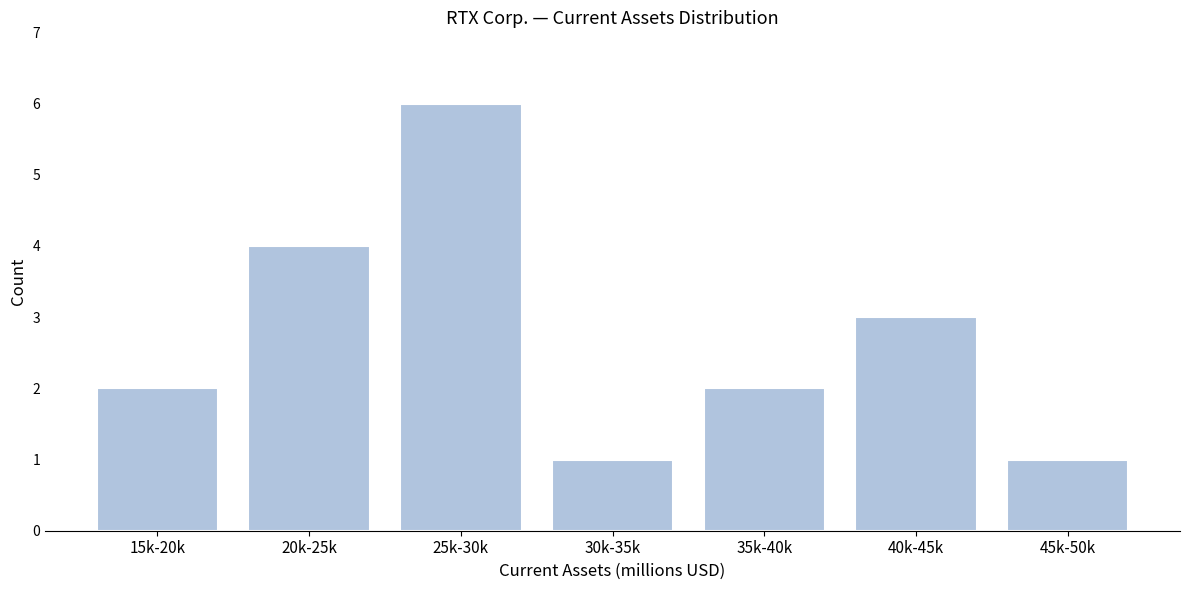

Reading right to left, list all the values displayed in this chart.

45k-50k=1	40k-45k=3	35k-40k=2	30k-35k=1	25k-30k=6	20k-25k=4	15k-20k=2